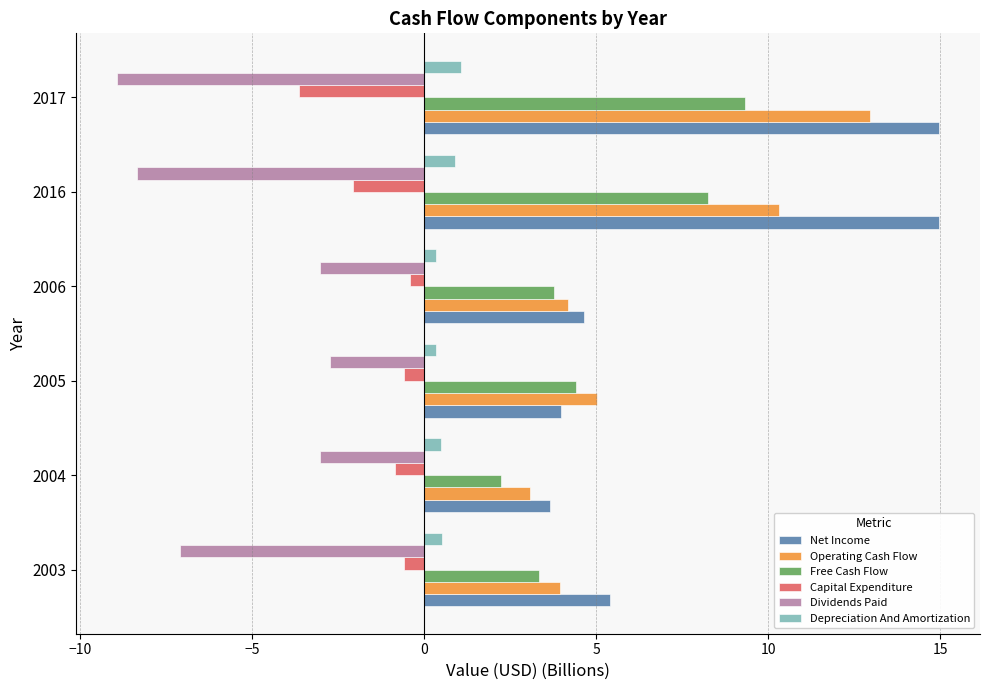

Which series has the widest spread of values?

Net Income